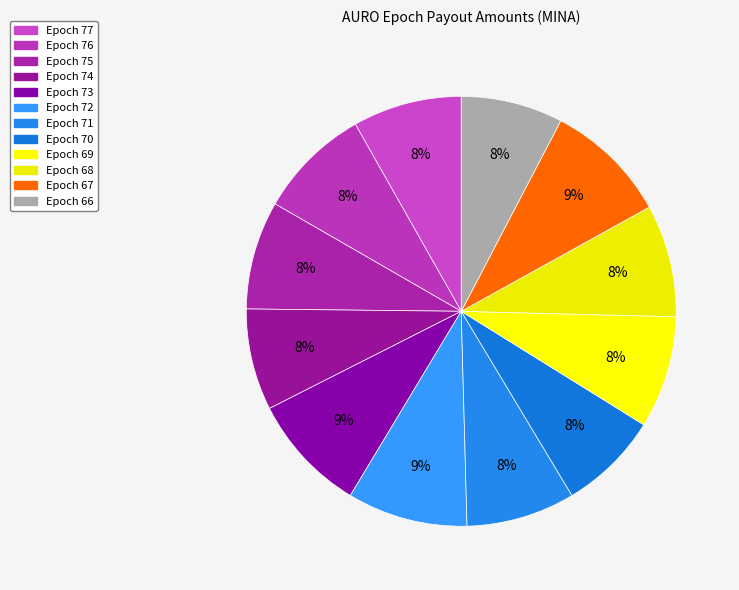

Count the number of slices in the pie.

12